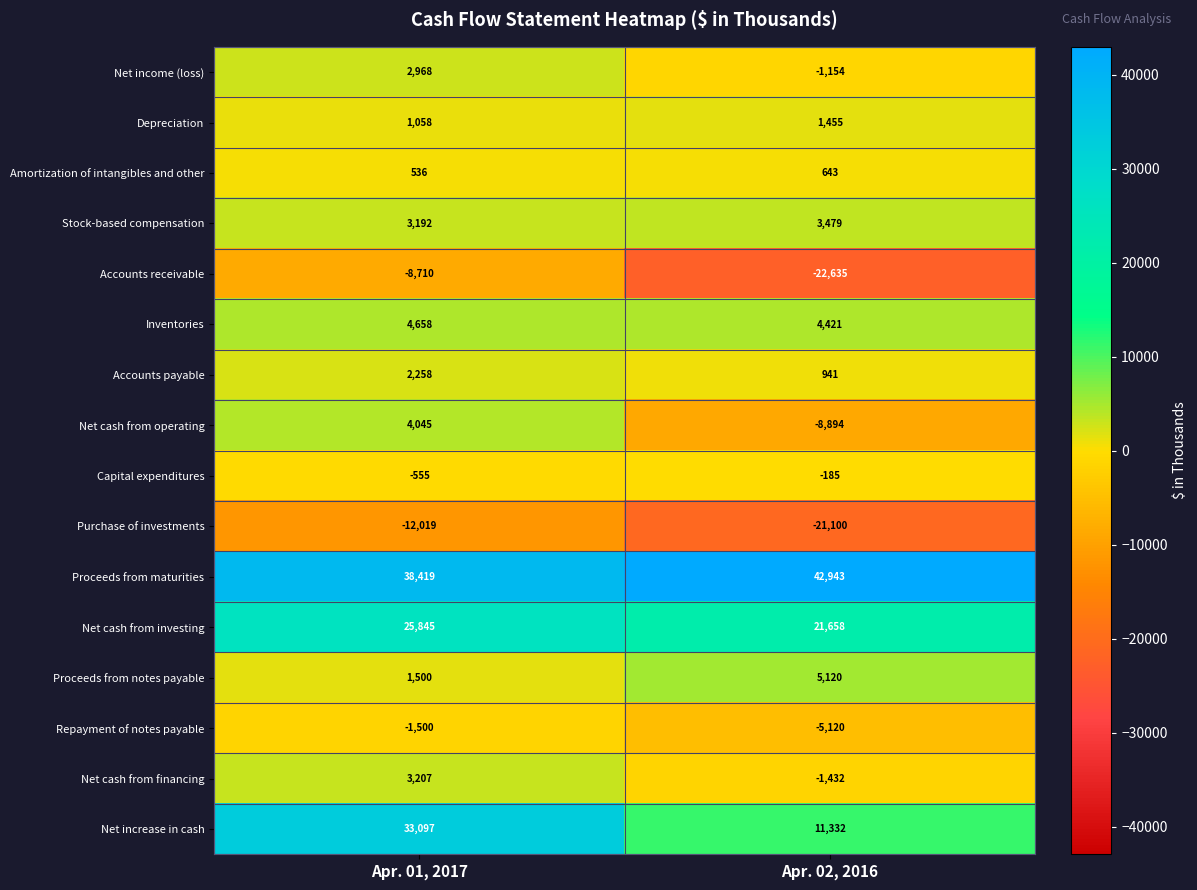

At which category does the chart reach its minimum across all series?

Apr. 02, 2016